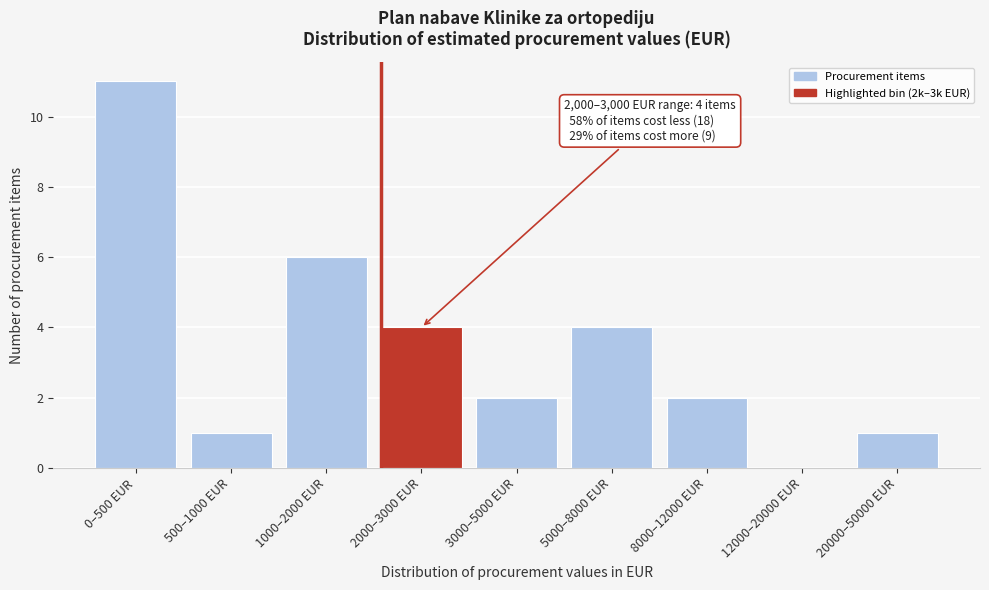

Reading left to right, transcribe all the data shown in this chart.

0–500 EUR=11	500–1000 EUR=1	1000–2000 EUR=6	2000–3000 EUR=4	3000–5000 EUR=2	5000–8000 EUR=4	8000–12000 EUR=2	12000–20000 EUR=0	20000–50000 EUR=1